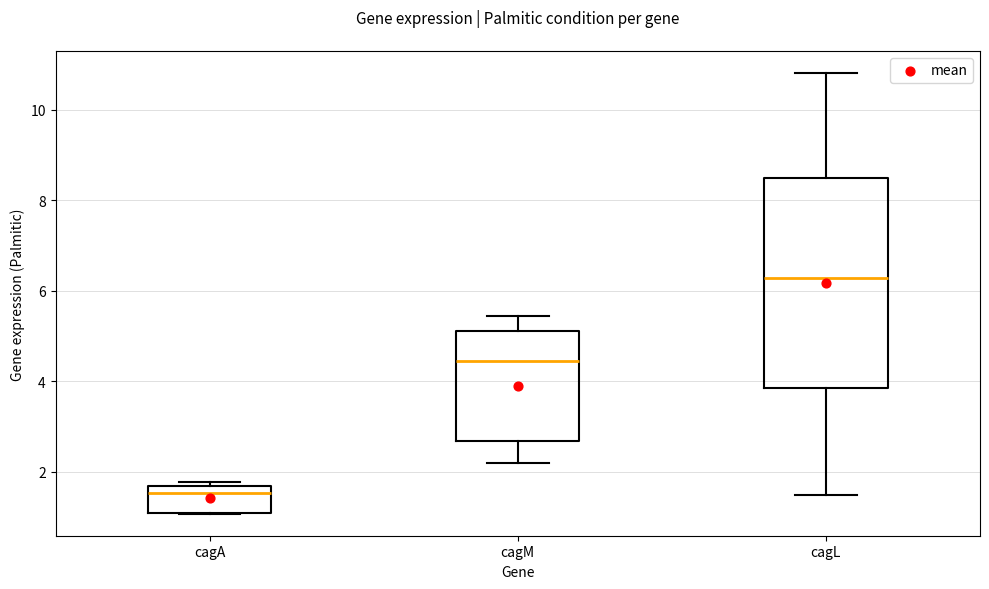

Reading left to right, read every box against the y-axis: the position of its median line, the range the box covers, and the ends of its whiskers. The values are not printed on the chart, so give them approximately, as read against the axis.

cagA: median 1.6 (just below the box's upper edge), box 1.0 to 1.6, whiskers 1.0 to 1.8
cagM: median 4.4, box 2.6 to 5.2, whiskers 2.2 to 5.4
cagL: median 6.2, box 3.8 to 8.4, whiskers 1.4 to 10.8